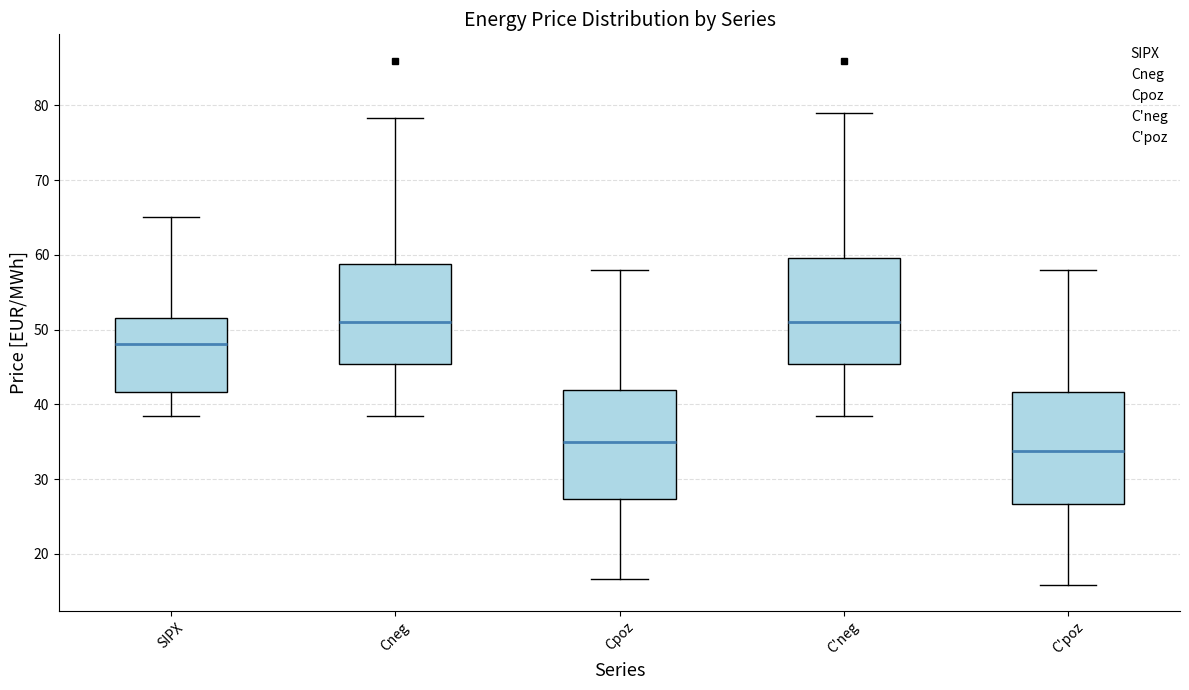

Reading left to right, read every box against the y-axis: the position of its median line, the range the box covers, and the ends of its whiskers. The values are not printed on the chart, so give them approximately, as read against the axis.

SIPX: median 48, box 42 to 52, whiskers 38 to 65
Cneg: median 51, box 45 to 59, whiskers 38 to 78
Cpoz: median 35, box 27 to 42, whiskers 17 to 58
C'neg: median 51, box 45 to 60, whiskers 38 to 79
C'poz: median 34, box 27 to 42, whiskers 16 to 58